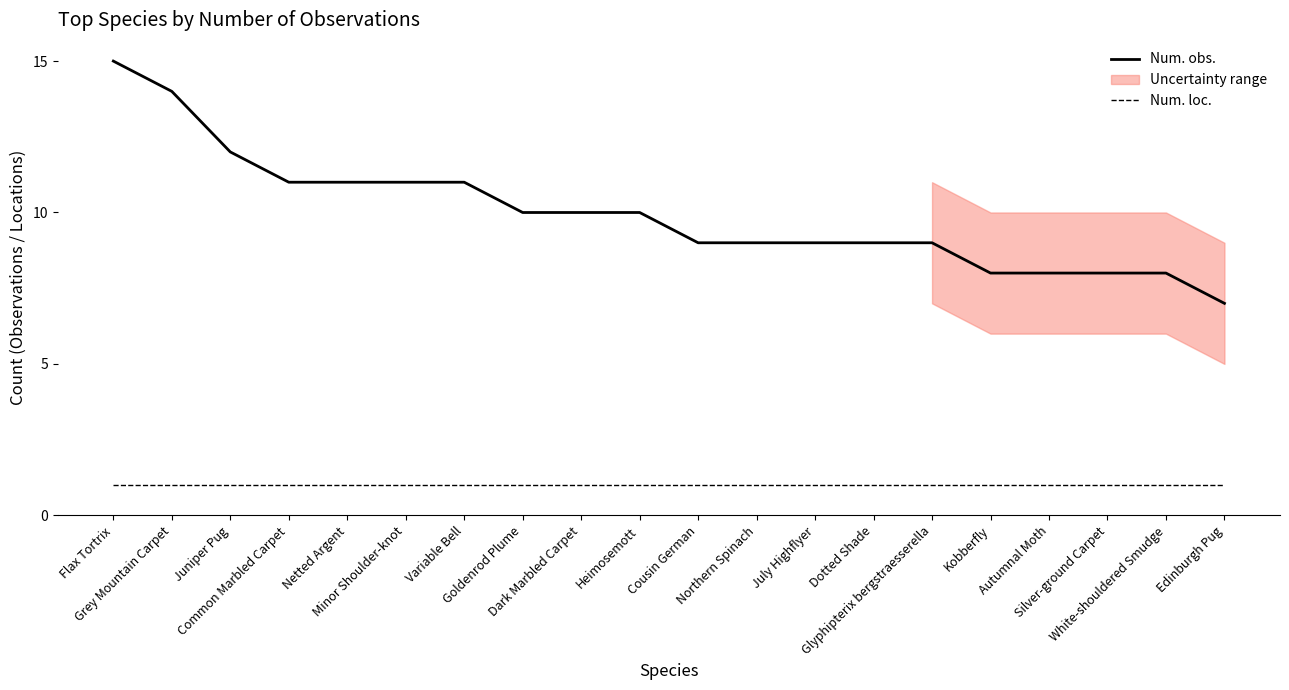

Rank the series by their average value, from highest to lowest.

Num. obs., Num. loc.